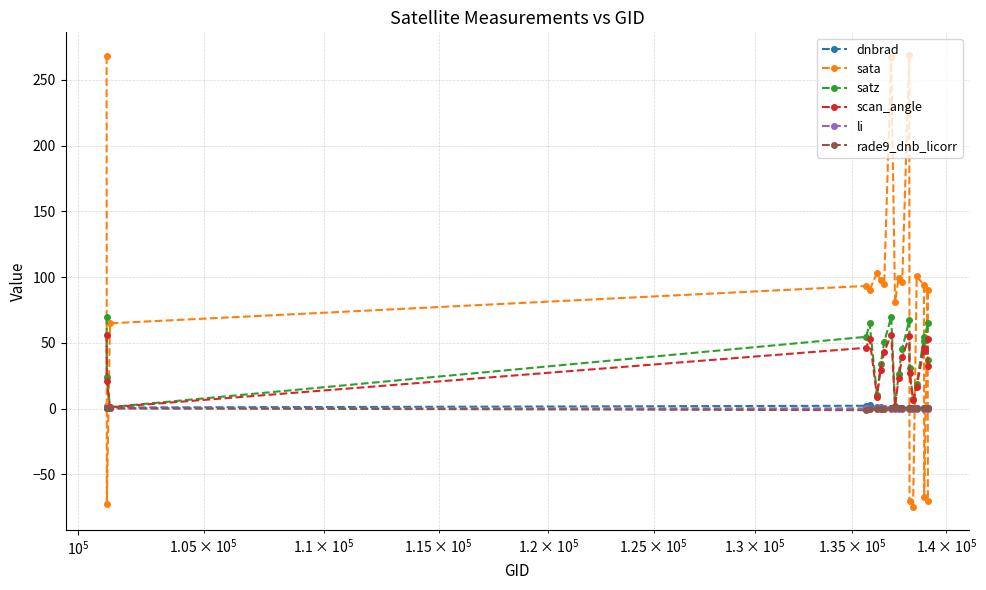

What is the lowest value of the rade9_dnb_licorr series?

-1.3